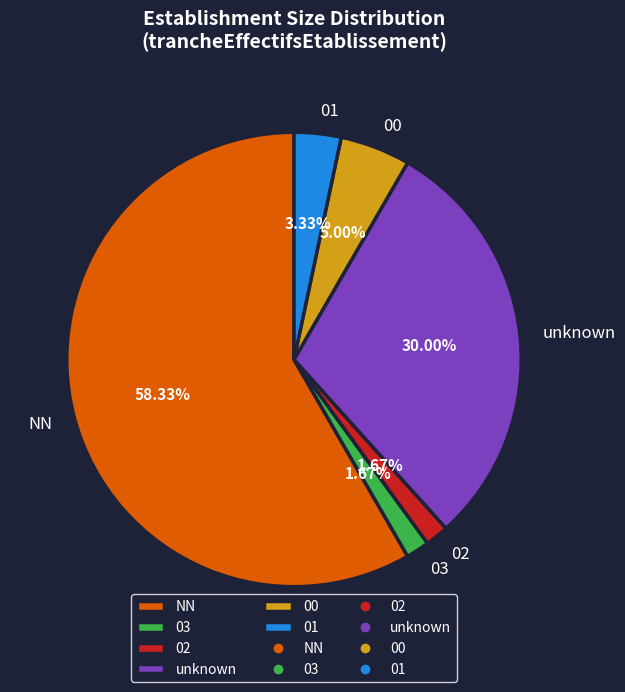

What is the largest slice in the pie chart?

NN